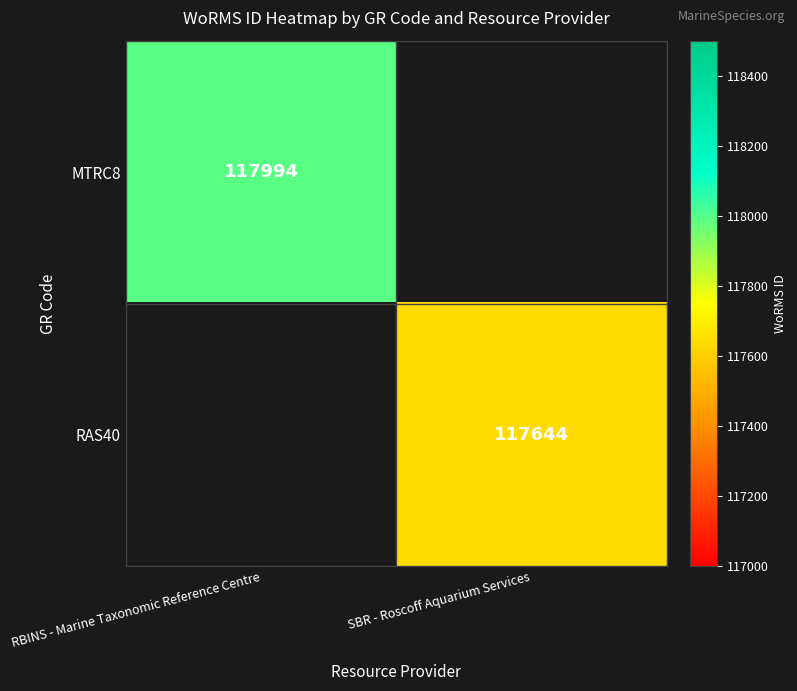

Is the value of MTRC8 at RBINS - Marine Taxonomic Reference Centre greater than the value of RAS40 at SBR - Roscoff Aquarium Services?

Yes